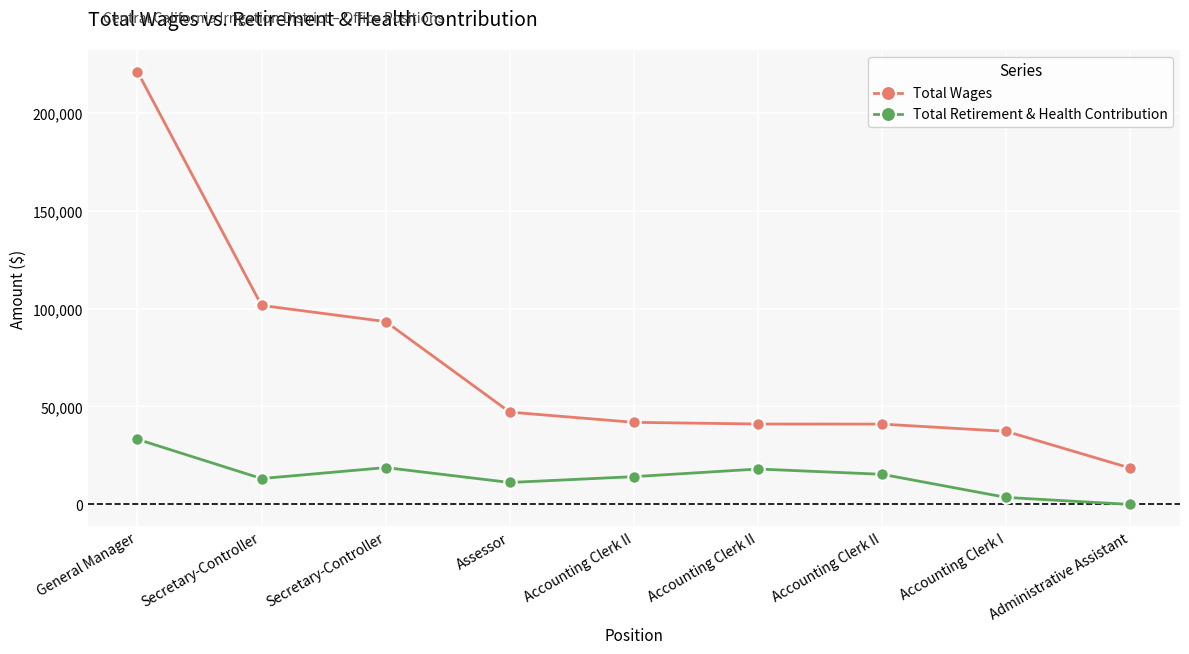

What is the average value of the Total Wages series?

71416